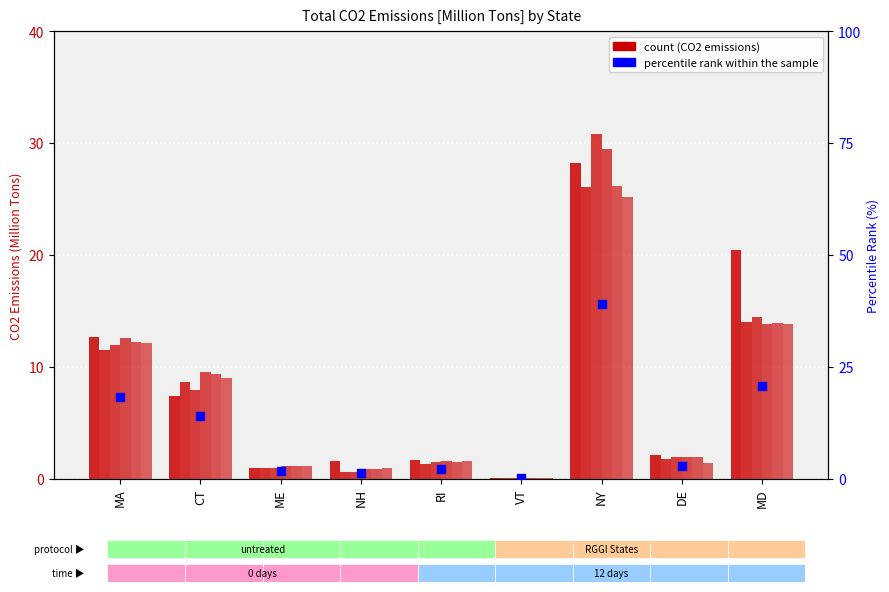

What is the change in value from MA to MD?

+2.5